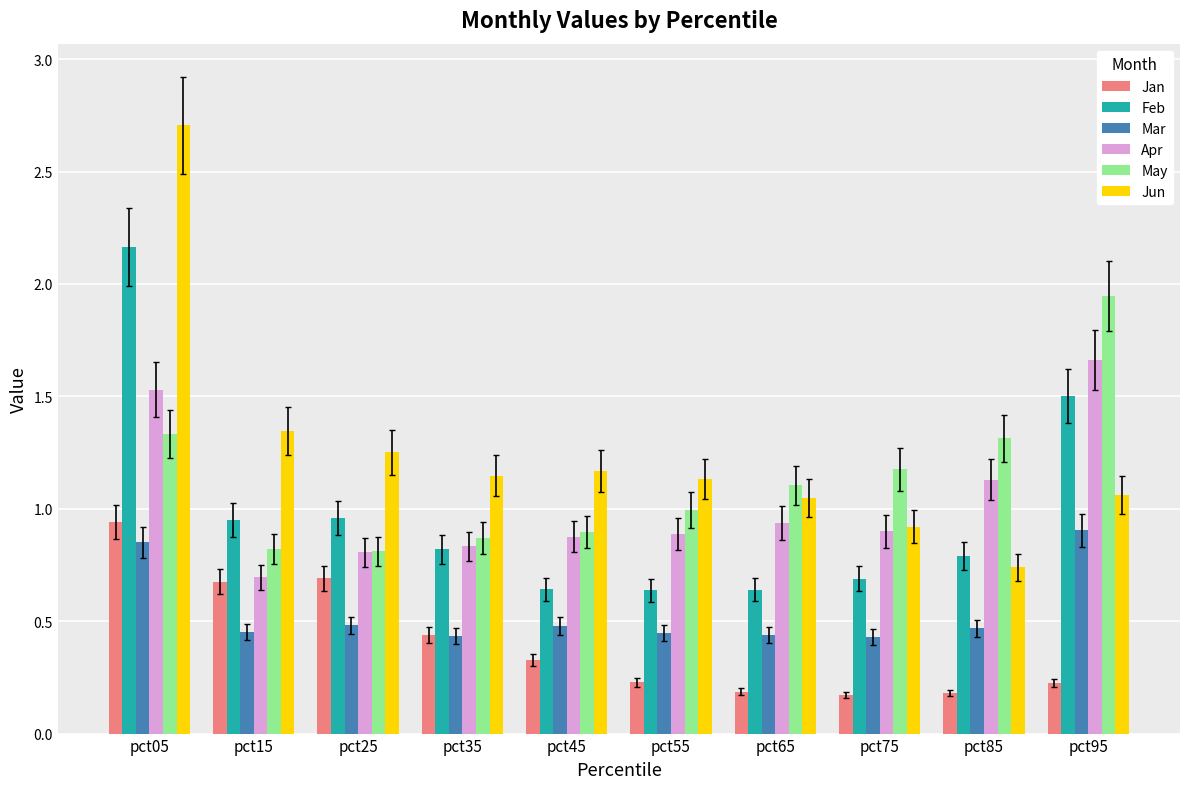

At how many categories does at least one series exceed 1?

10